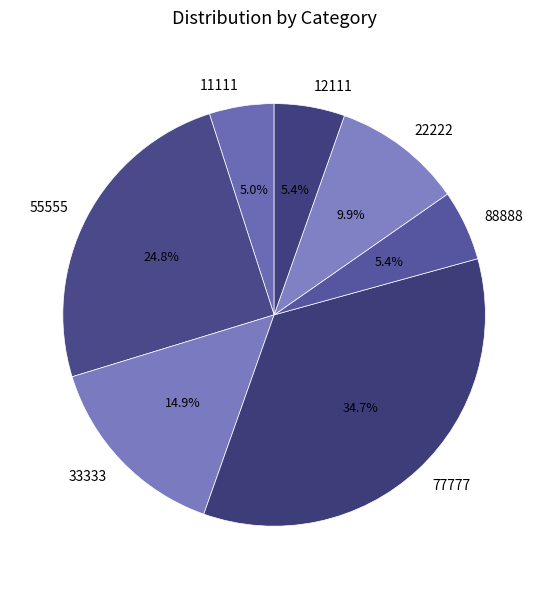

Combined, what portion of the pie is 11111 and 88888?

10.4%